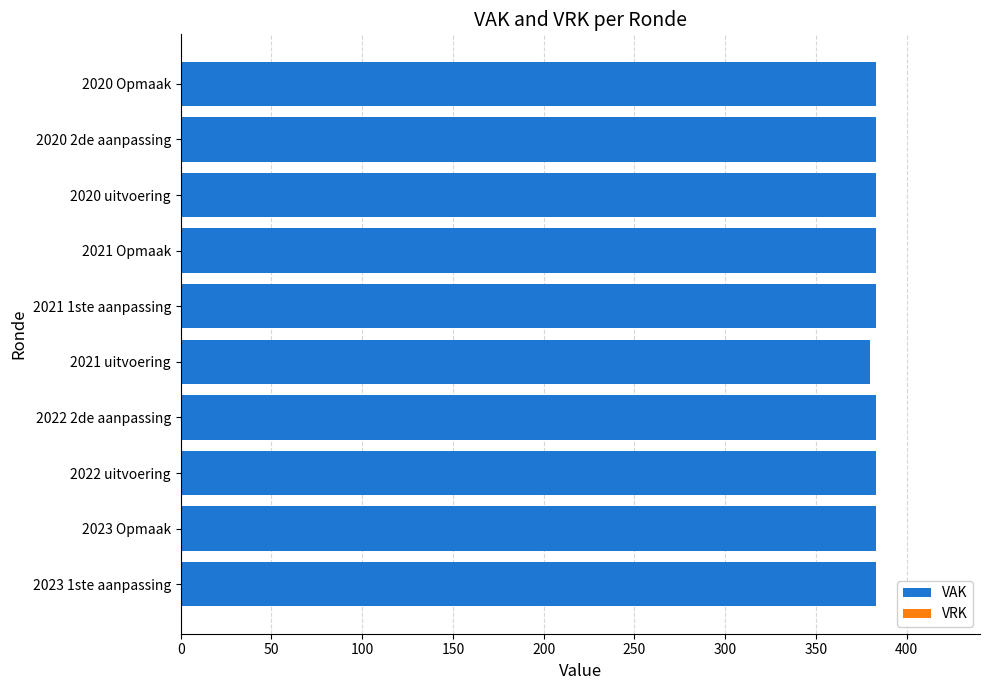

Approximately how many times larger is the value at 2023 1ste aanpassing compared to 2021 1ste aanpassing?

1.0